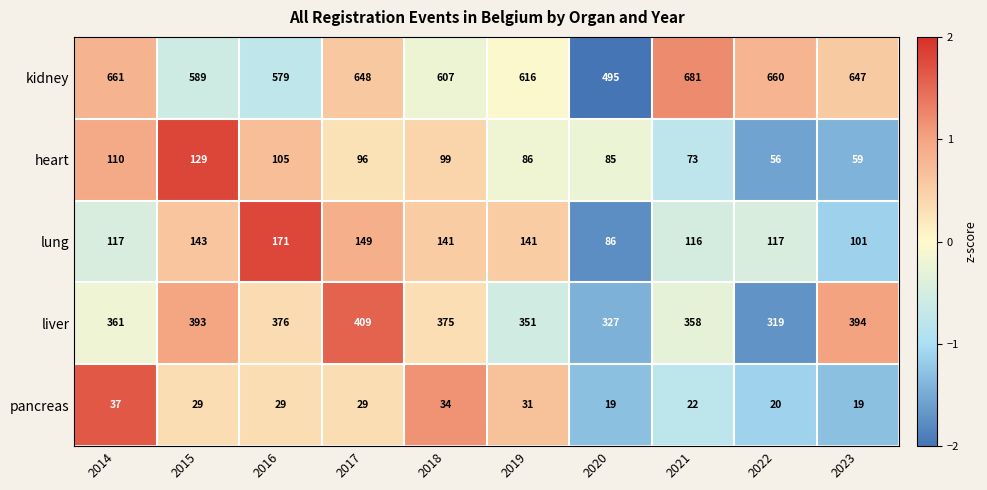

List the series in order of their peak value, highest first.

kidney, liver, lung, heart, pancreas